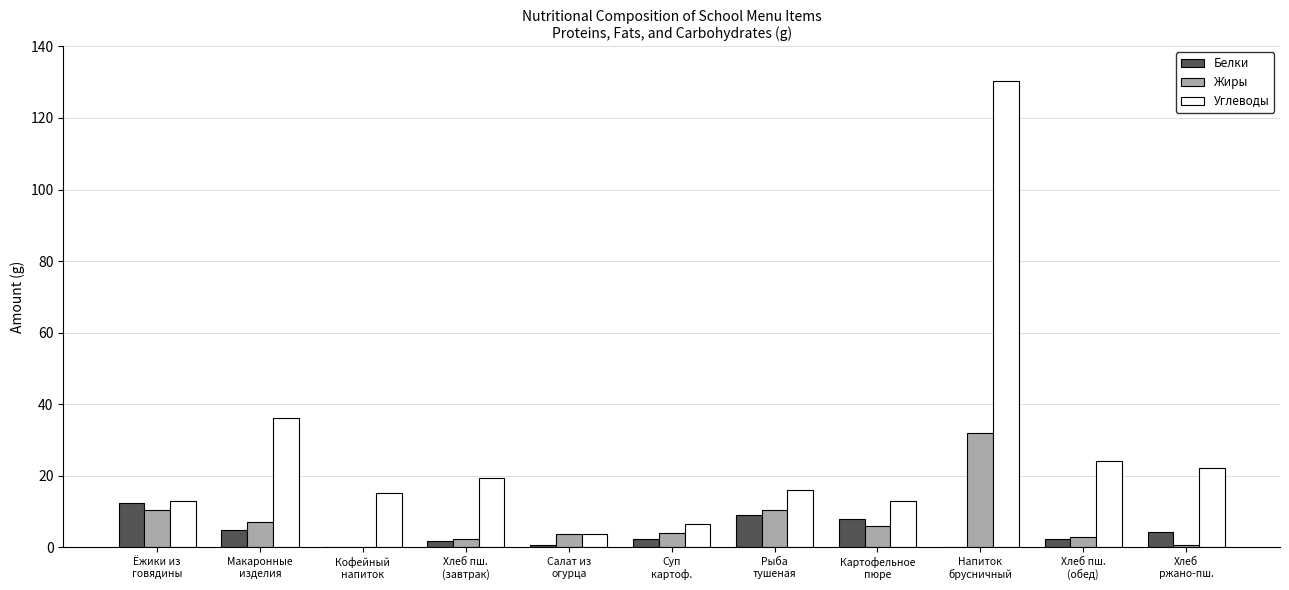

What is the sum of all Белки values?

45.6